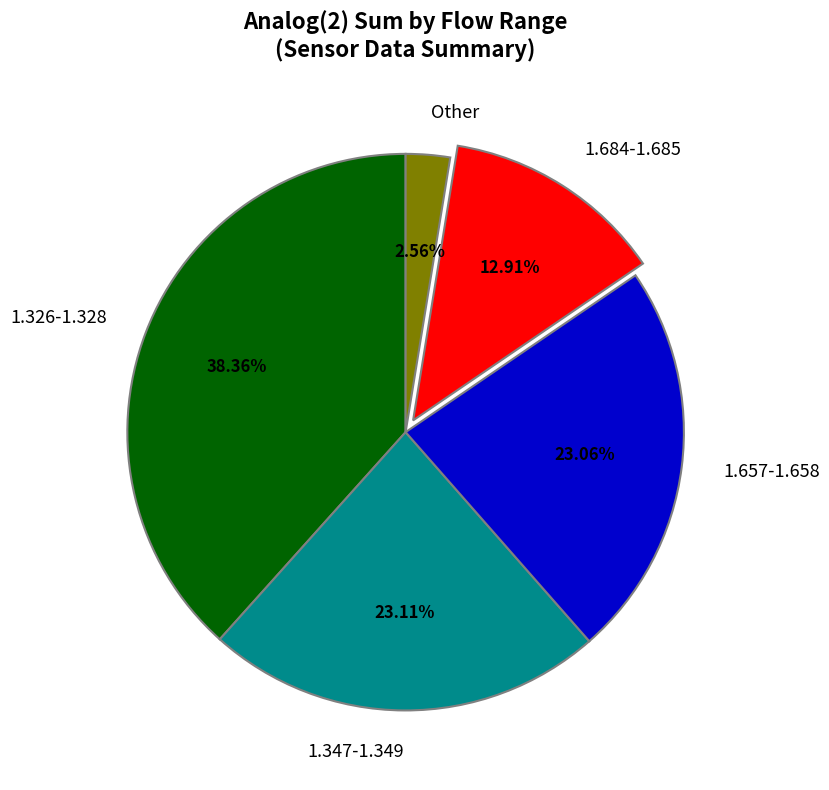

Which has a higher value, Other or 1.326-1.328?

1.326-1.328